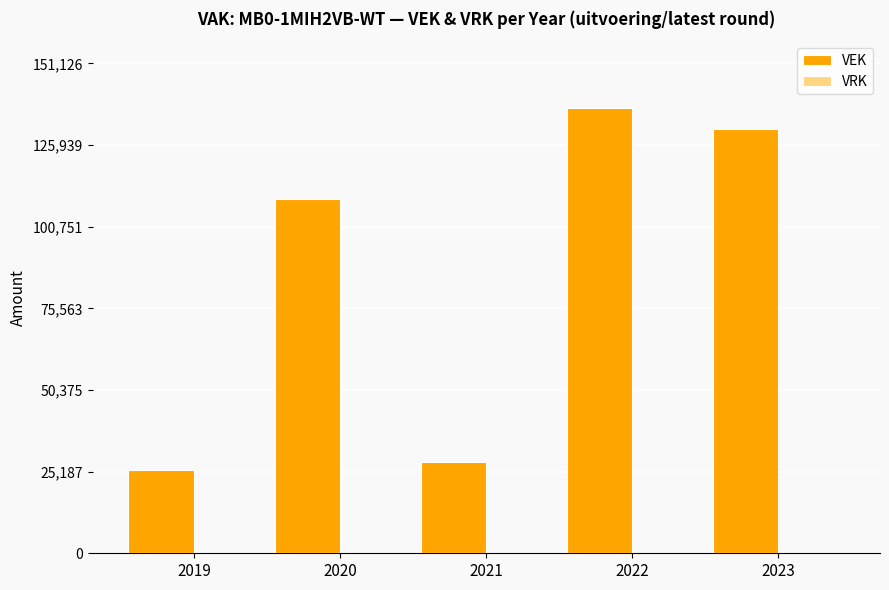

Which has a higher value, 2020 or 2021?

2020